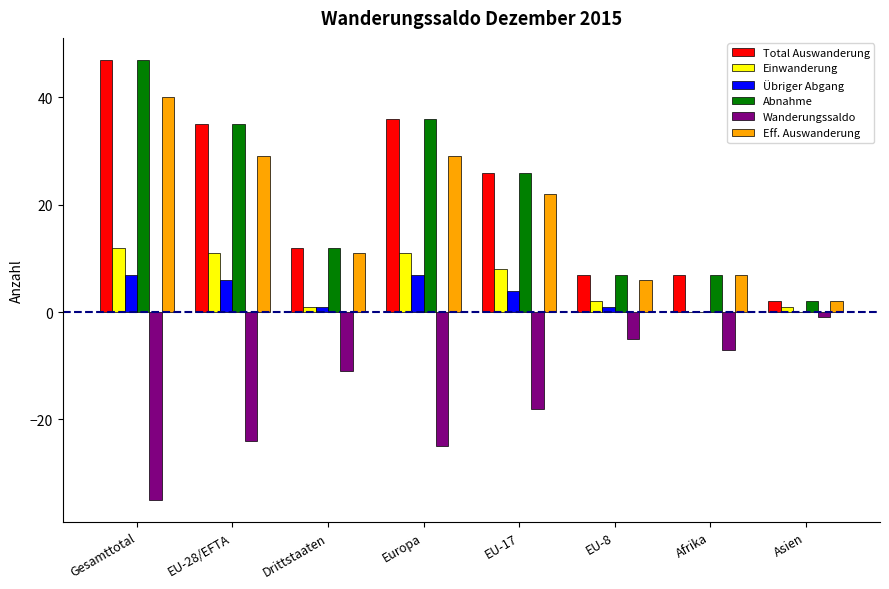

Does the chart contain stacked bars?

No